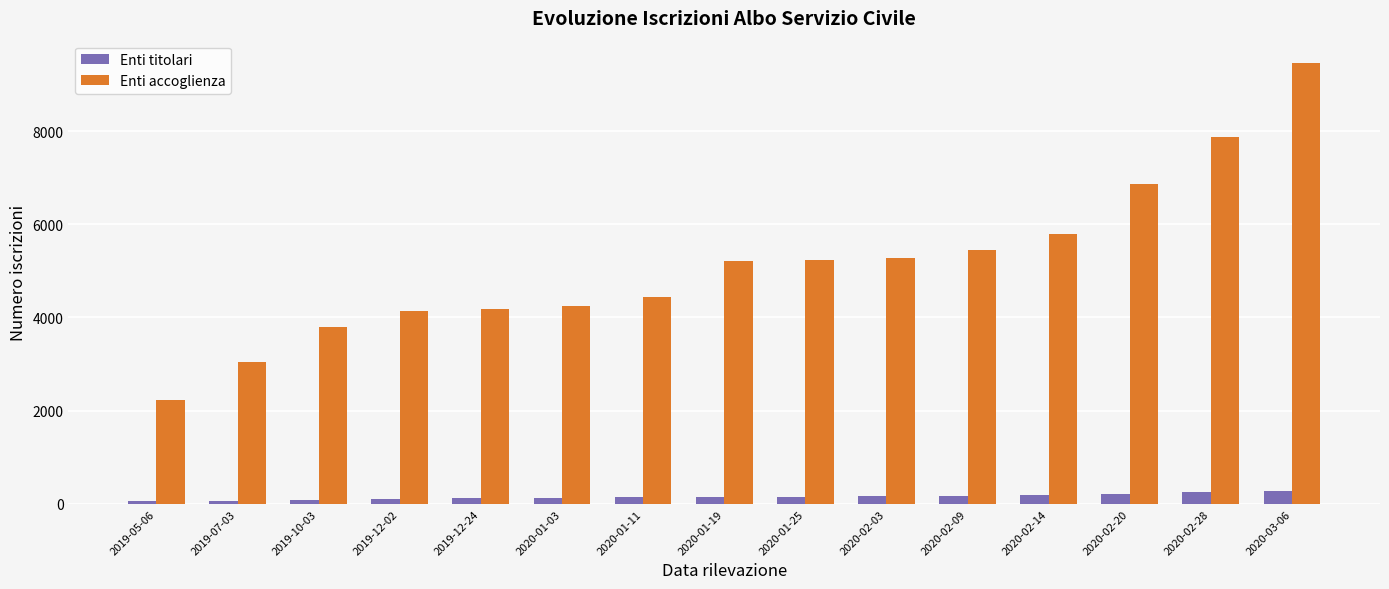

Read the Enti titolari value at 2020-02-28, to the nearest 50.

250